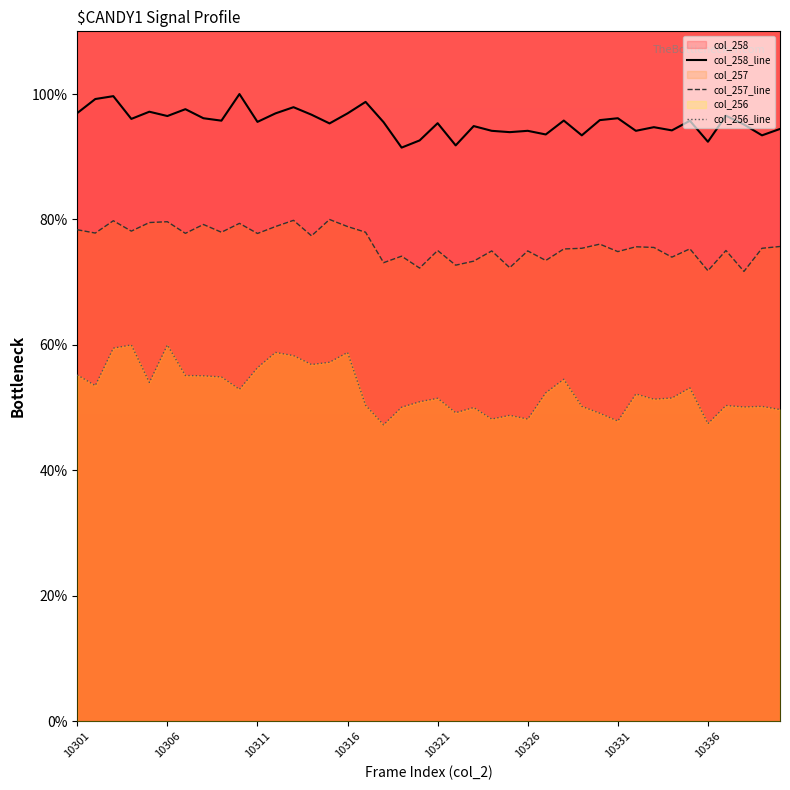

How many interior local peaks does the col_258_line series have?

14